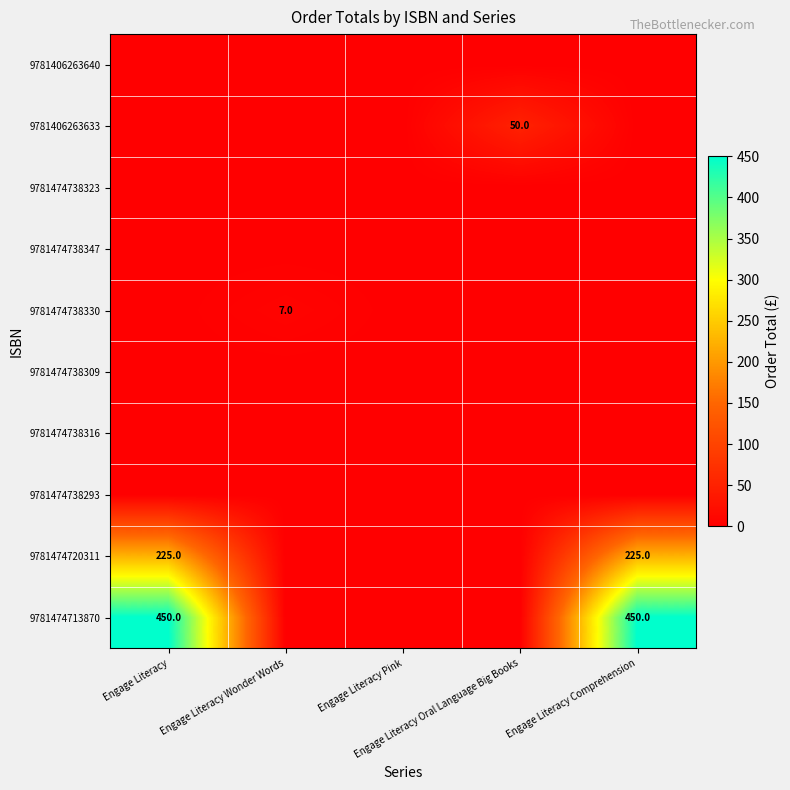

What is the difference between the highest and lowest values at Engage Literacy?

450.0